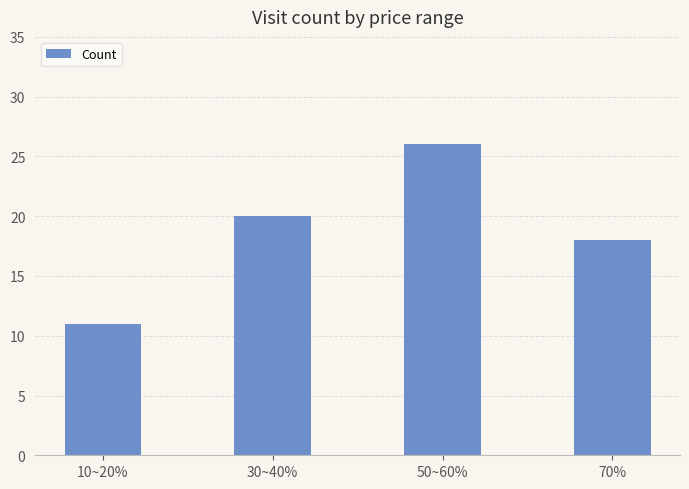

Reading right to left, transcribe all the data shown in this chart.

70%=18	50~60%=26	30~40%=20	10~20%=11